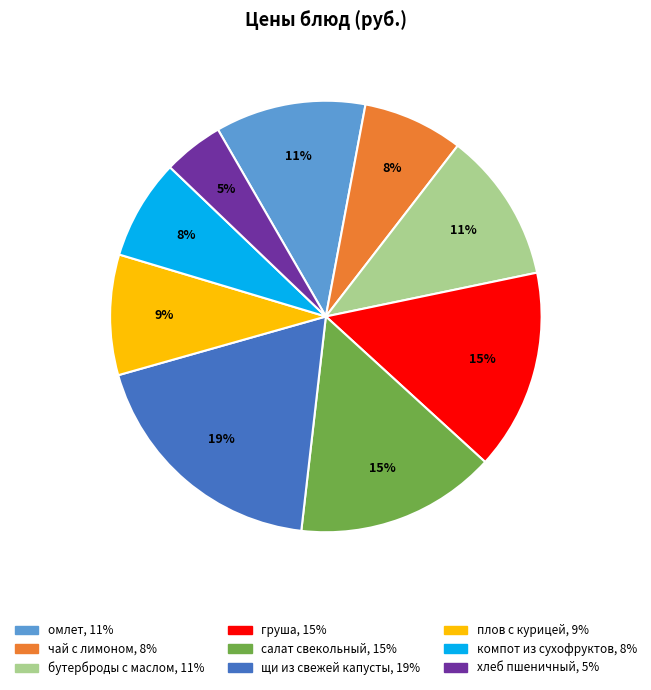

The груша slice represents 3% of the pie. True or false?

False